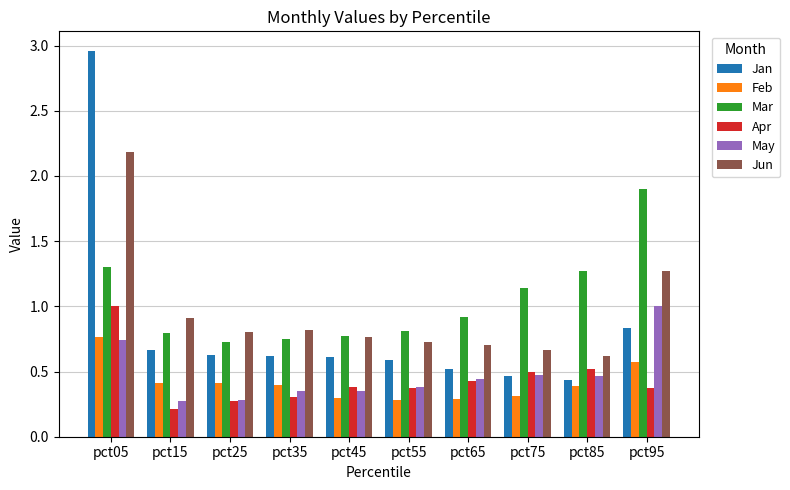

True or false: May has a value of 0.4 at pct55.

True